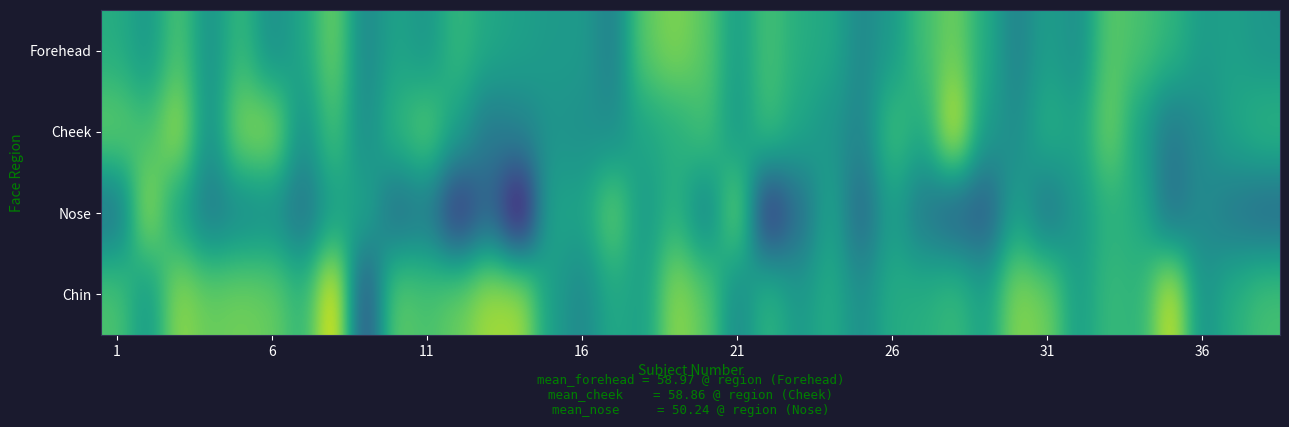

What is the greatest value displayed?

84.0